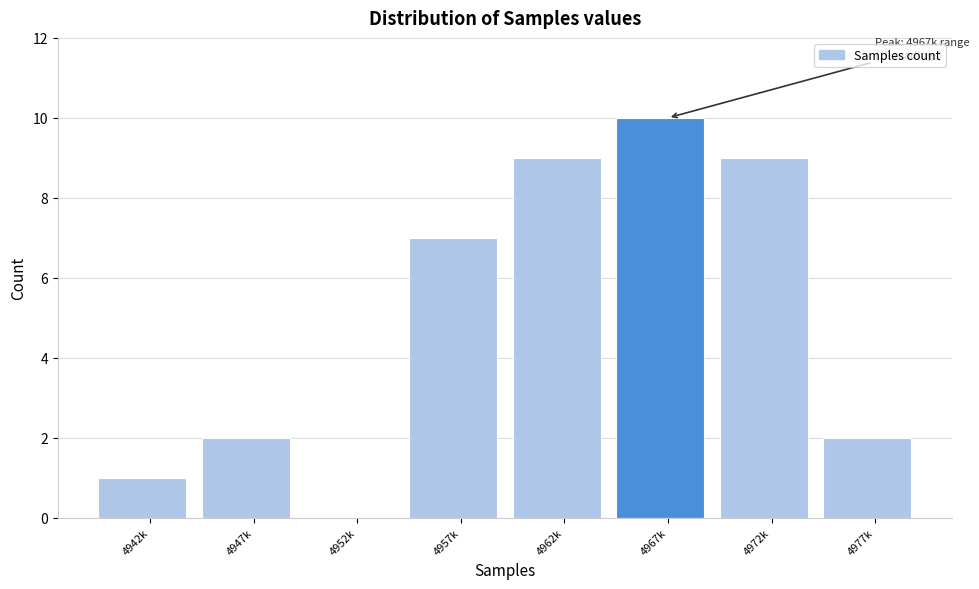

Reading right to left, what are all the values shown in this chart?

4977k=2	4972k=9	4967k=10	4962k=9	4957k=7	4952k=0	4947k=2	4942k=1